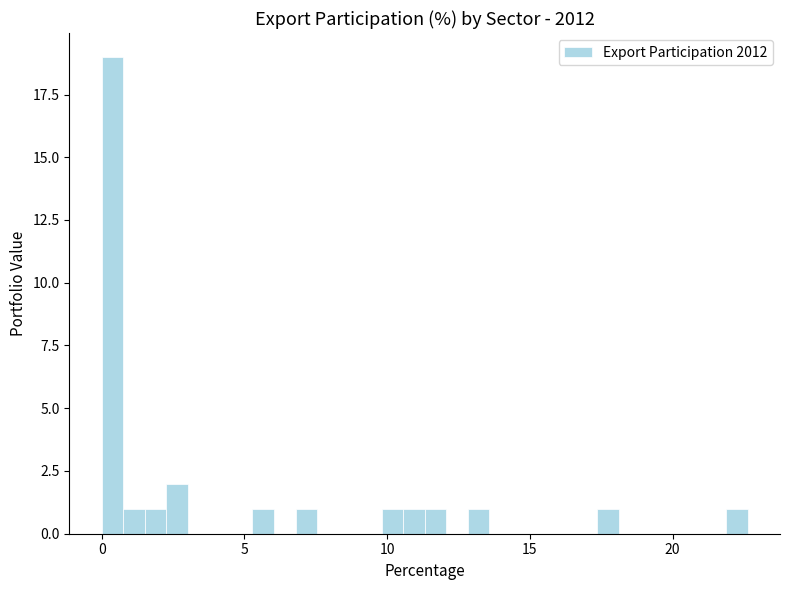

Around what value on the x-axis is the tallest bar? Give the approximate position of its centre, as read against the axis.

0.5